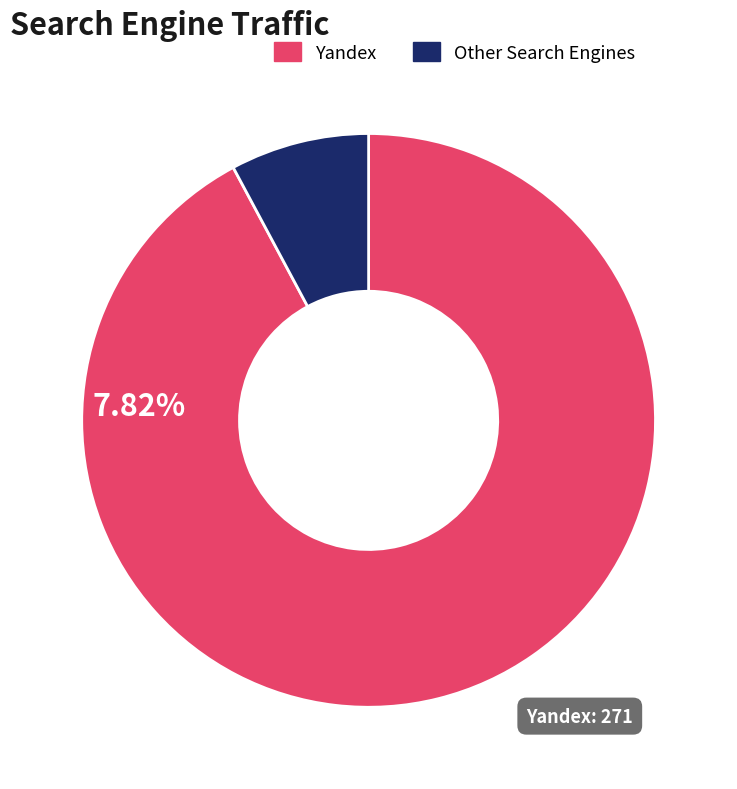

Does Yandex account for over 50% of the chart?

Yes